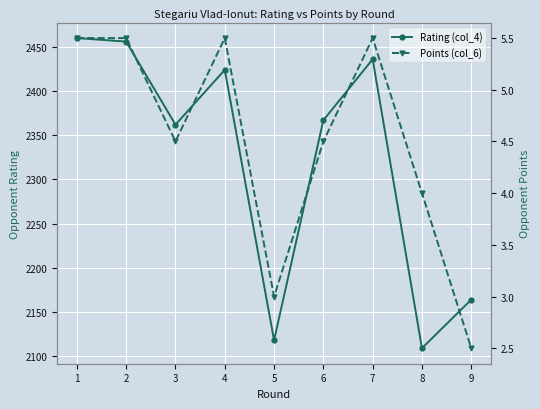

True or false: Points (col_6) and Rating (col_4) cross at least once.

False